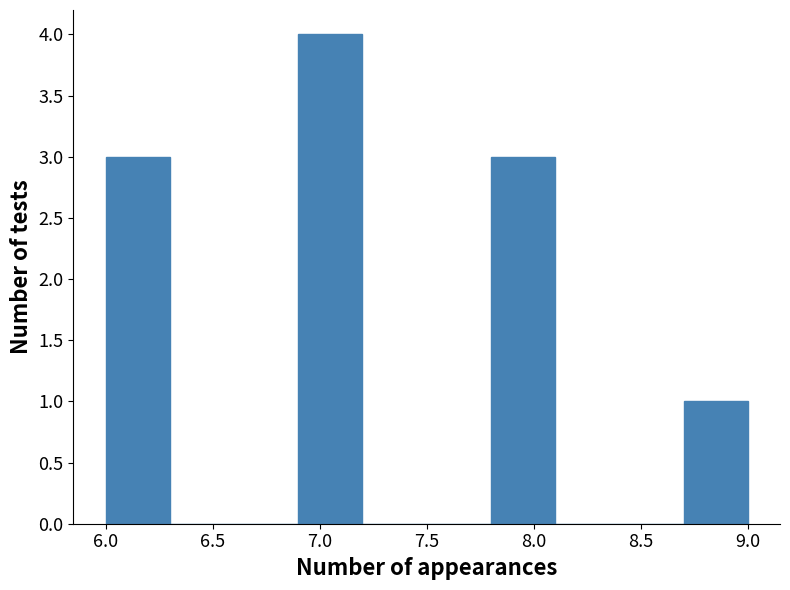

Reading left to right, transcribe this chart: for each bar, give the range it covers on the x-axis and its height. The values are not printed on the chart, so give them approximately, as read against the axis.

6.0 to 6.3: 3
6.3 to 6.6: 0
6.6 to 6.9: 0
6.9 to 7.2: 4
7.2 to 7.5: 0
7.5 to 7.8: 0
7.8 to 8.1: 3
8.1 to 8.4: 0
8.4 to 8.7: 0
8.7 to 9.0: 1